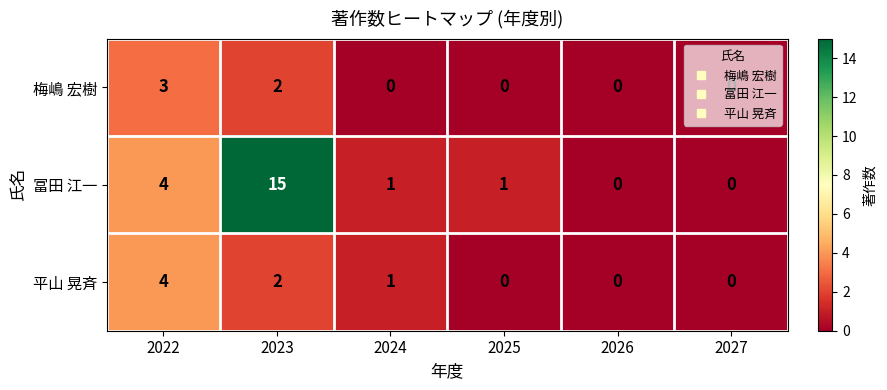

What is the difference between the 平山 晃斉 values at 2022 and 2024?

3